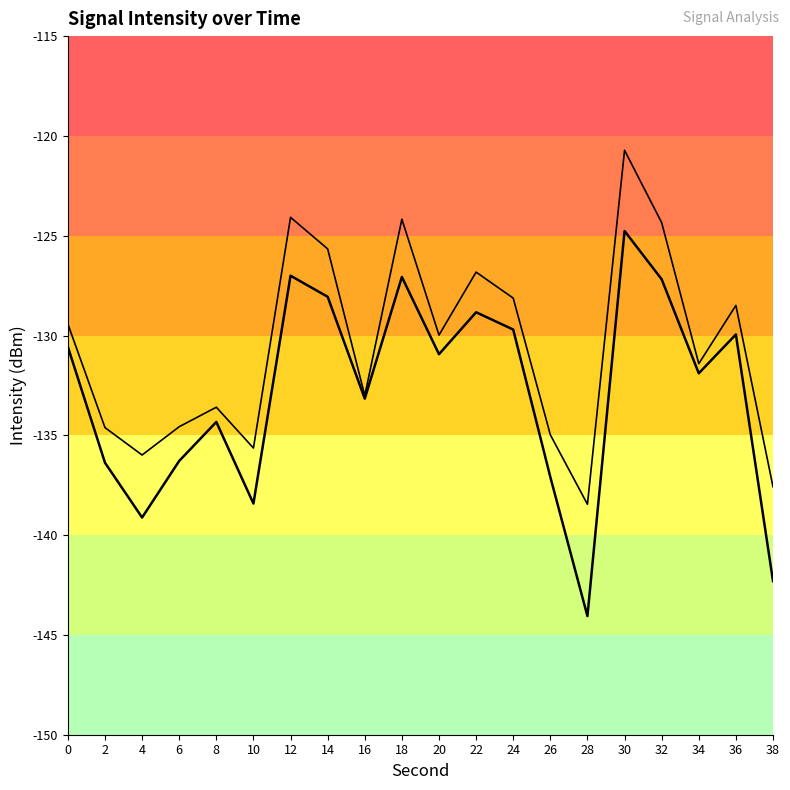

Does the chart have visible grid lines?

No